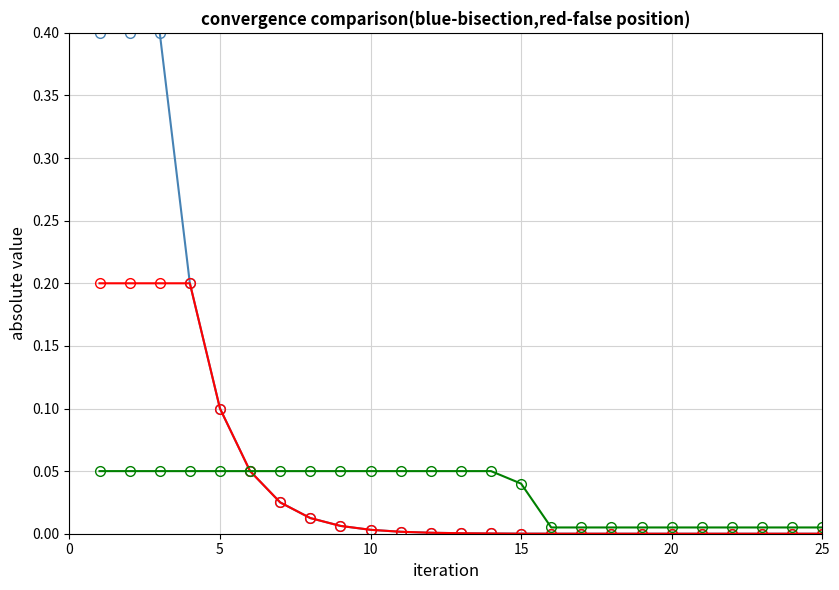

What is the maximum value shown in the chart?

0.4